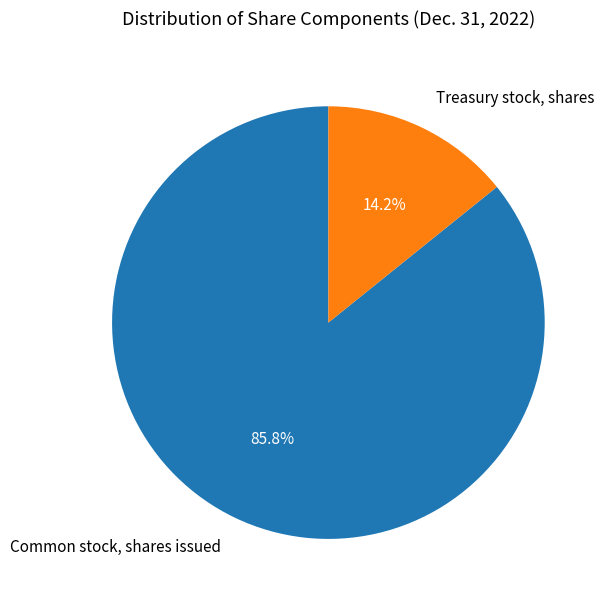

Which category has the biggest portion of the pie?

Common stock, shares issued